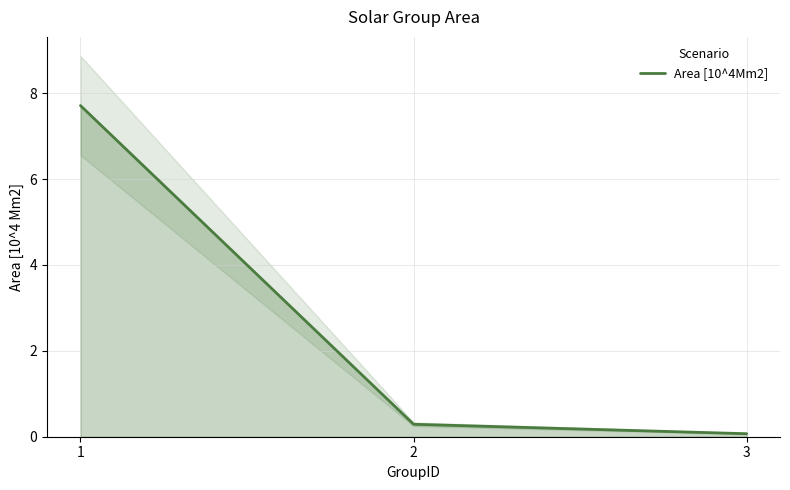

What is the maximum value shown in the chart?

7.7